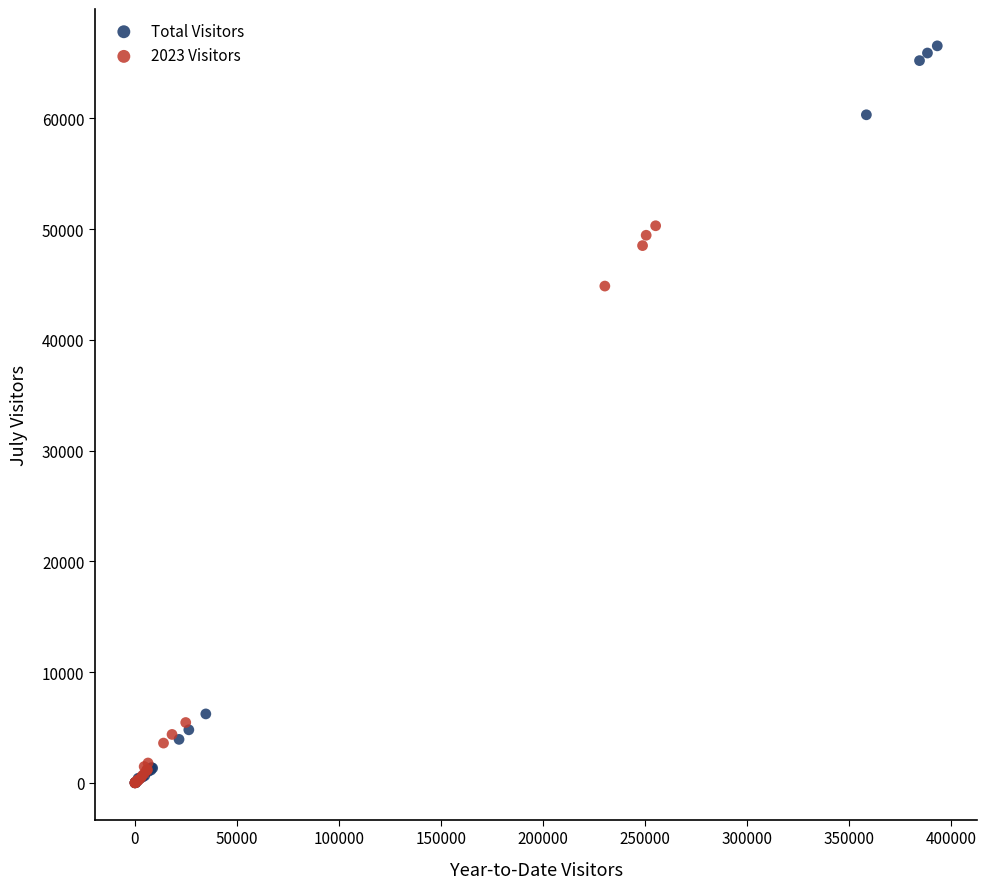

Which series has the widest spread of Y values?

Total Visitors